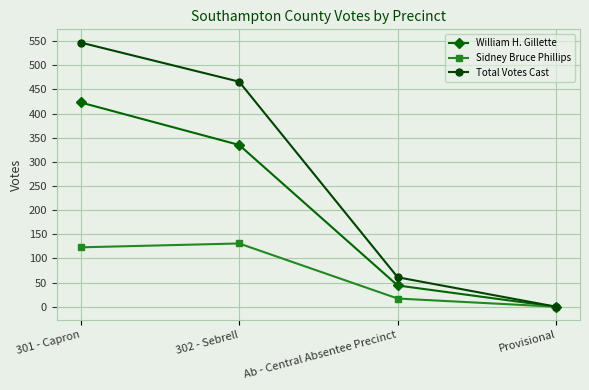

What is the label of the 2nd point from the left?

302 - Sebrell